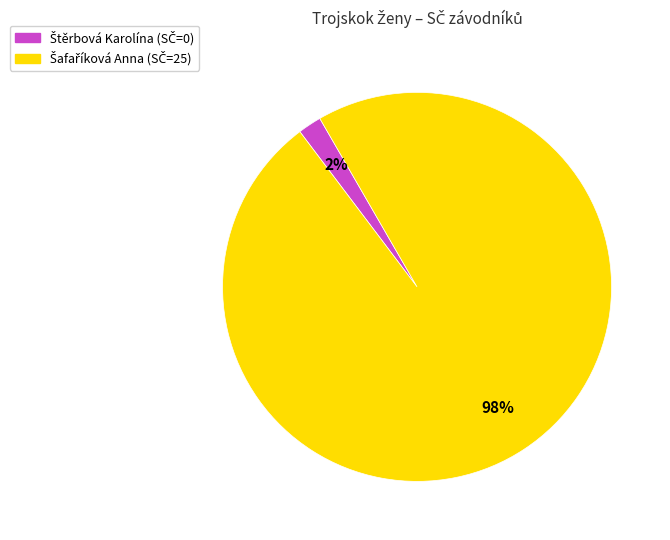

Does any single category account for the majority?

Yes